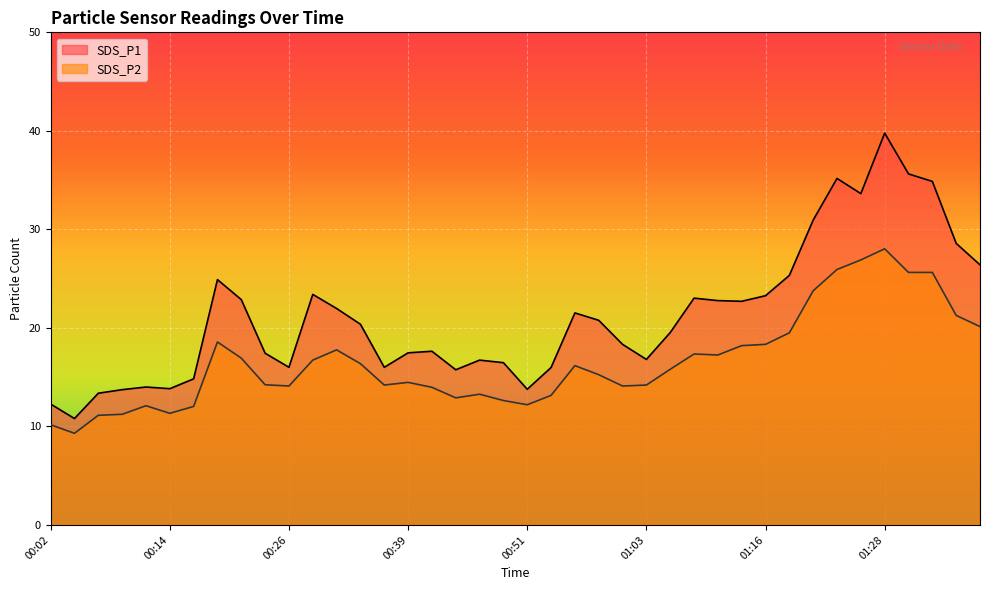

Reading right to left, extract all data points from this chart.

SDS_P1: 01:38=26.4	01:35=28.6	01:33=34.9	01:30=35.6	01:28=39.8	01:25=33.6	01:23=35.2	01:20=30.9	01:18=25.3	01:16=23.3	01:13=22.7	01:11=22.8	01:08=23.0	01:06=19.5	01:03=16.8	01:01=18.3	00:58=20.8	00:56=21.5	00:53=16.0	00:51=13.8	00:49=16.5	00:46=16.7	00:44=15.8	00:41=17.6	00:39=17.5	00:36=16.0	00:34=20.4	00:31=22.0	00:29=23.4	00:26=16.0	00:24=17.4	00:22=22.9	00:19=24.9	00:17=14.8	00:14=13.8	00:12=14.0	00:09=13.7	00:07=13.4	00:04=10.8	00:02=12.3
SDS_P2: 01:38=20.1	01:35=21.3	01:33=25.6	01:30=25.6	01:28=28.0	01:25=26.9	01:23=25.9	01:20=23.8	01:18=19.5	01:16=18.3	01:13=18.2	01:11=17.2	01:08=17.4	01:06=15.8	01:03=14.2	01:01=14.1	00:58=15.2	00:56=16.2	00:53=13.2	00:51=12.2	00:49=12.6	00:46=13.3	00:44=12.9	00:41=14.0	00:39=14.5	00:36=14.2	00:34=16.4	00:31=17.8	00:29=16.7	00:26=14.1	00:24=14.2	00:22=16.9	00:19=18.6	00:17=12.0	00:14=11.3	00:12=12.1	00:09=11.2	00:07=11.1	00:04=9.3	00:02=10.2